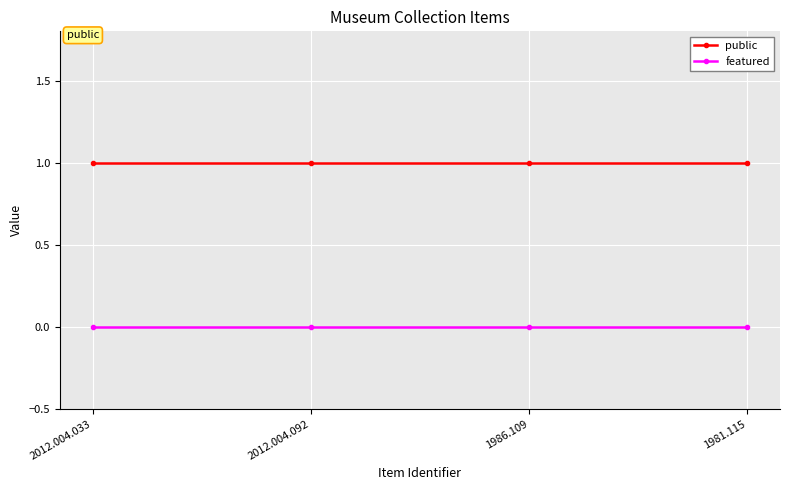

True or false: featured and public intersect in this chart.

False